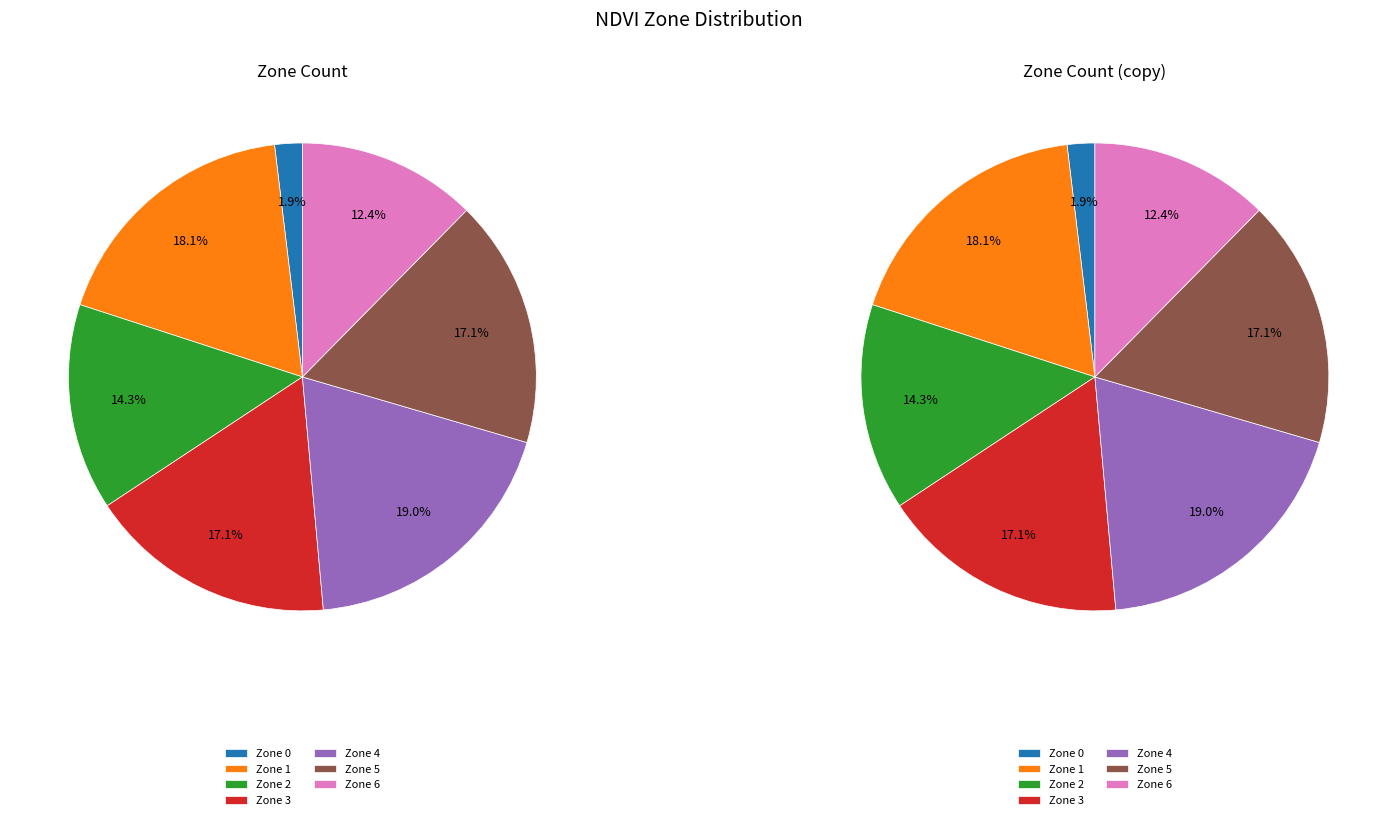

To the nearest percent, what portion does Zone 1 represent?

18%